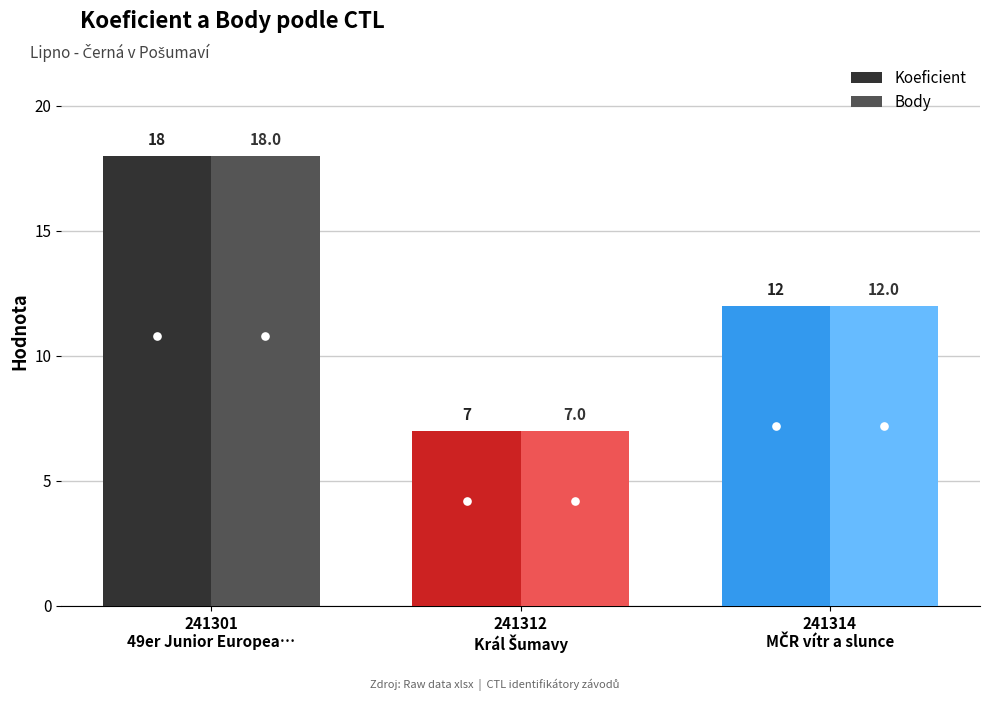

At which category is the sum across all series the highest?

241301